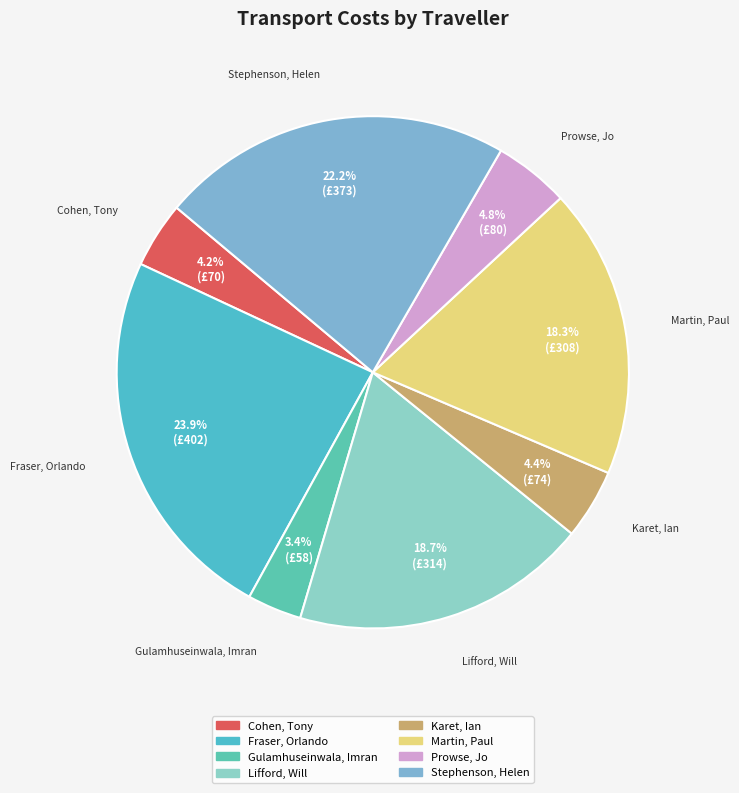

Which category has the smallest portion of the pie?

Gulamhuseinwala, Imran